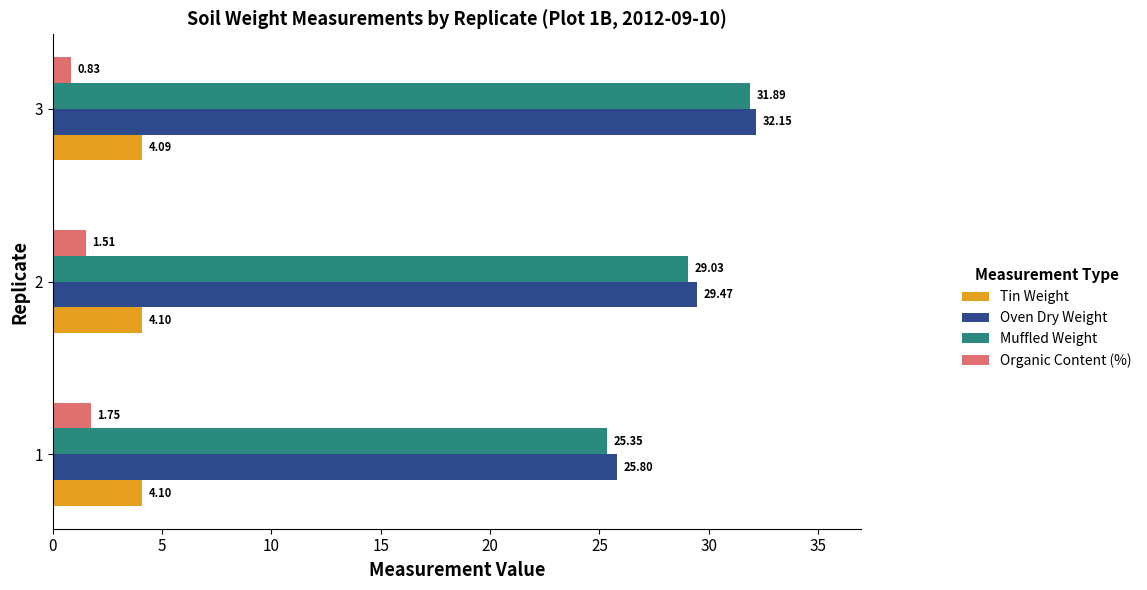

What is the sum of the Oven Dry Weight values at 2 and 1?

55.3